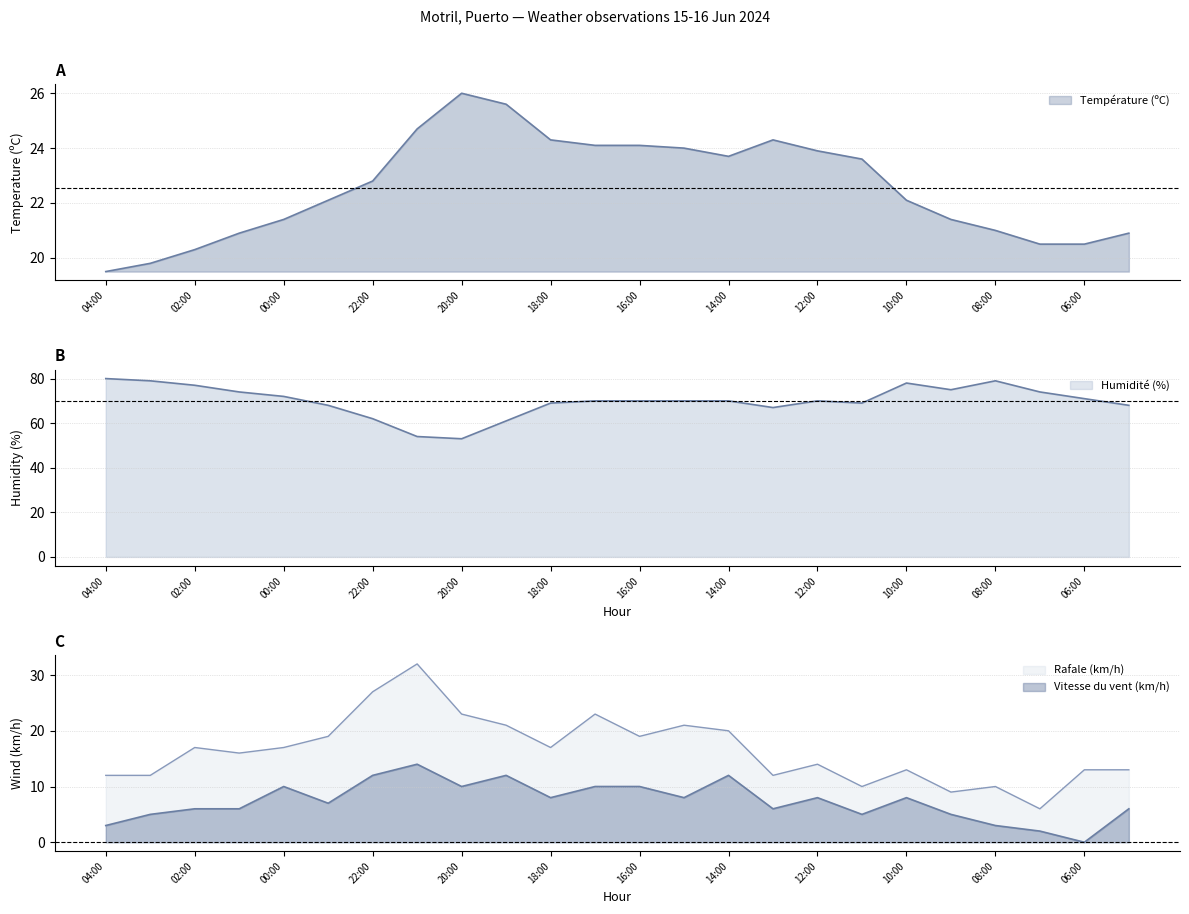

Read the Humidité (%) value at 02:00.

77.0